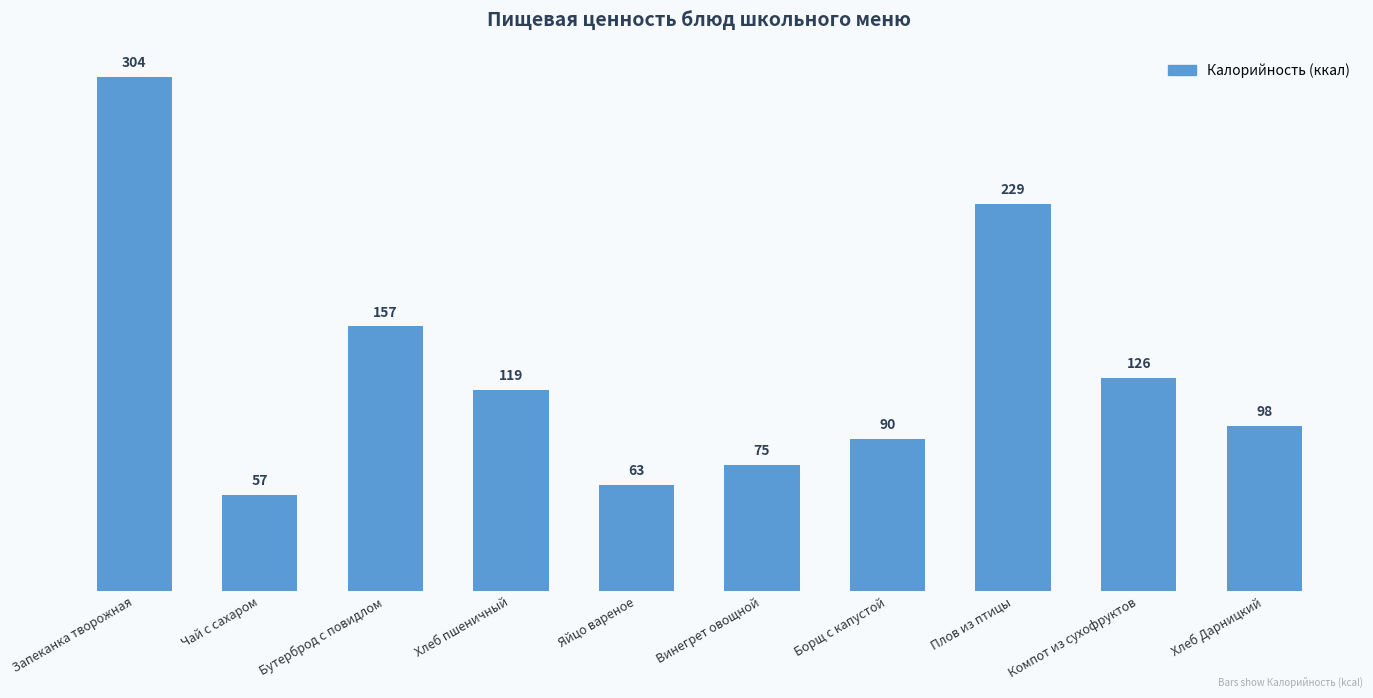

What is the difference between the maximum and minimum values?

247.4